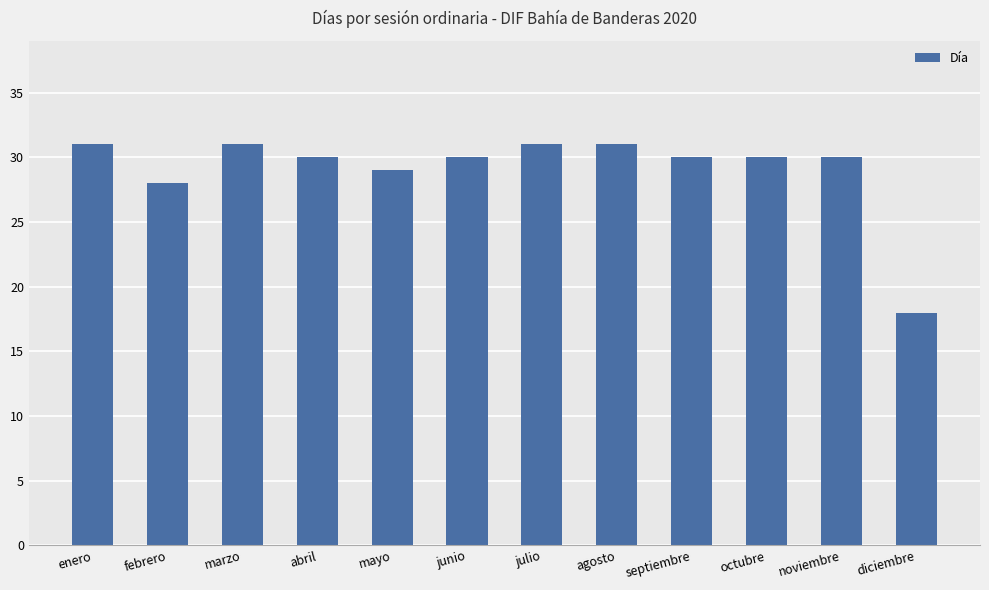

Is it true that the value at noviembre is 30?

True